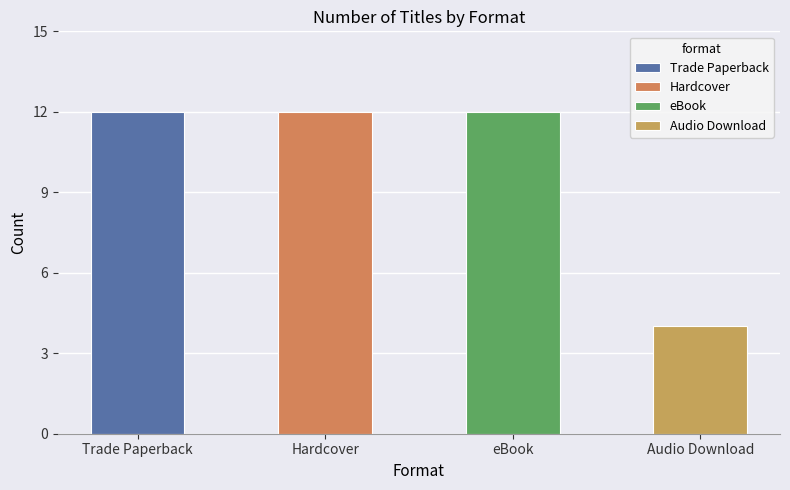

What is the difference between the highest and lowest values at 7?

8